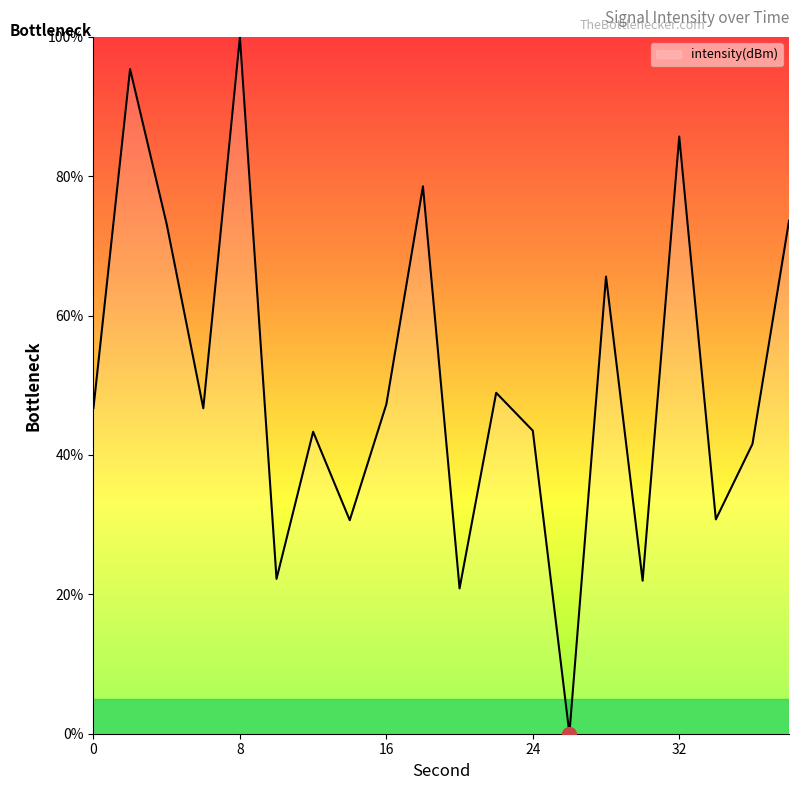

What is the difference between the maximum and minimum values?

100.0